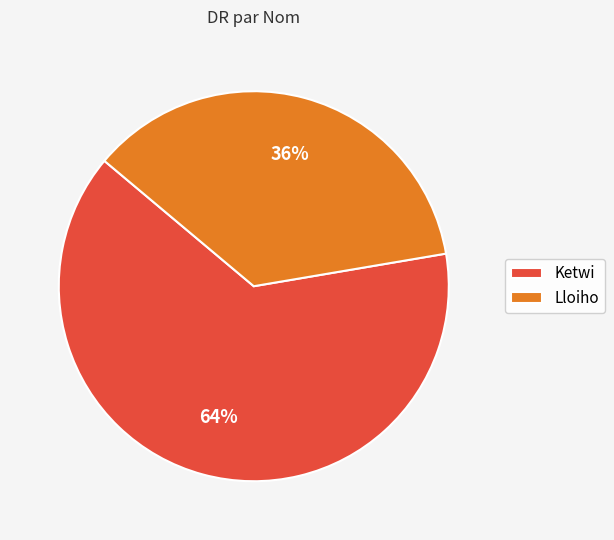

Rank the categories by value from highest to lowest.

Ketwi, Lloiho